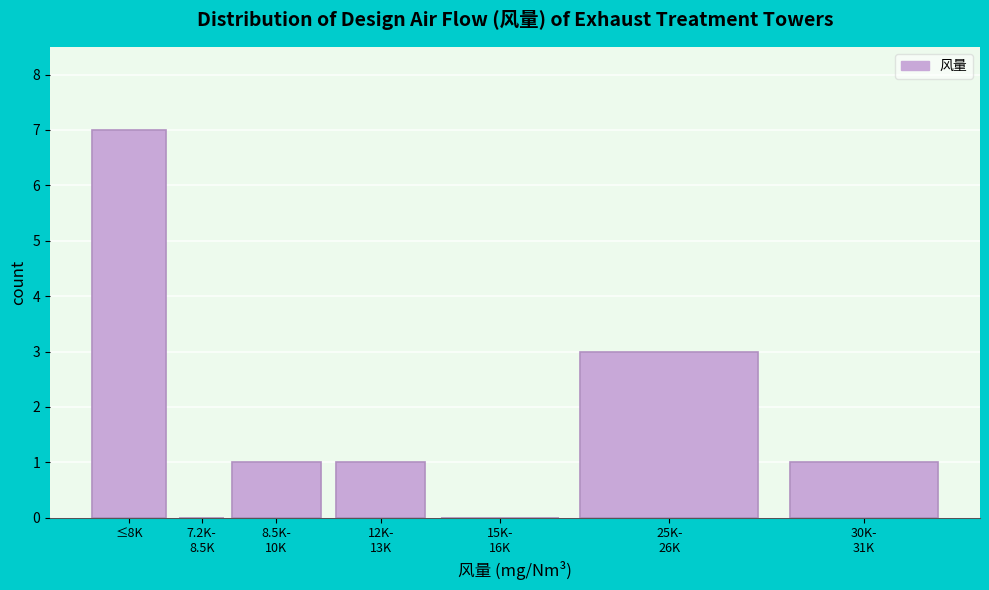

What is the greatest value displayed?

7